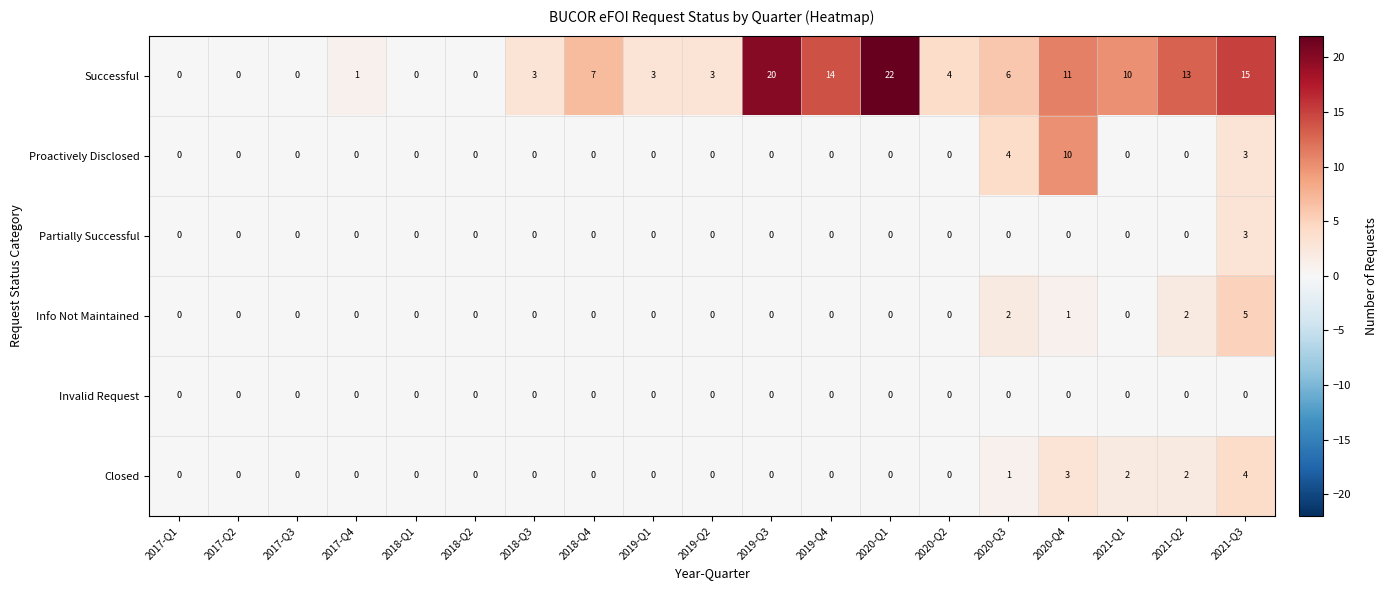

Is it true that Info Not Maintained equals 3 at 2017-Q3?

False